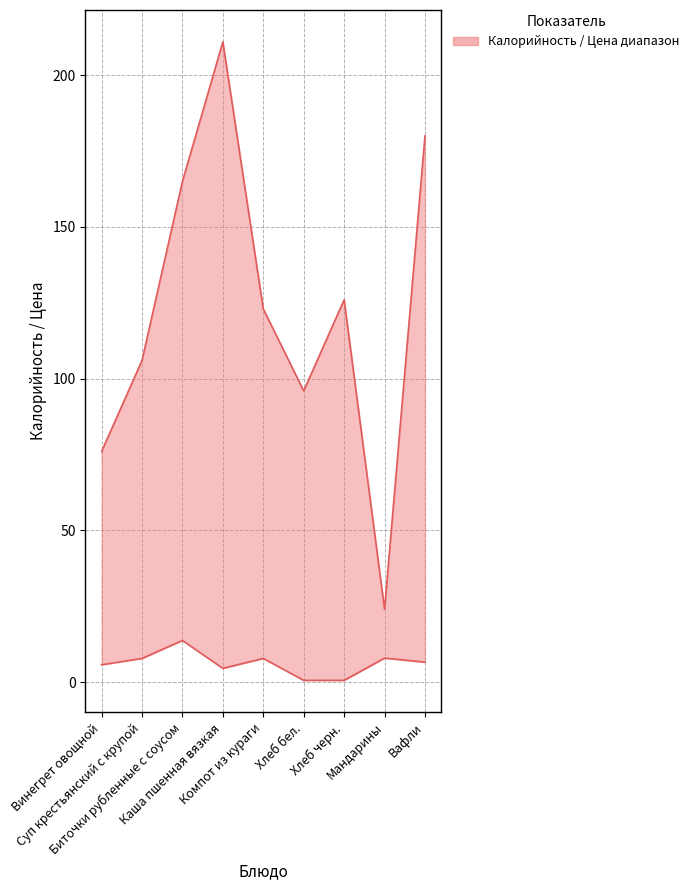

Which series has the largest range (max minus min)?

upper